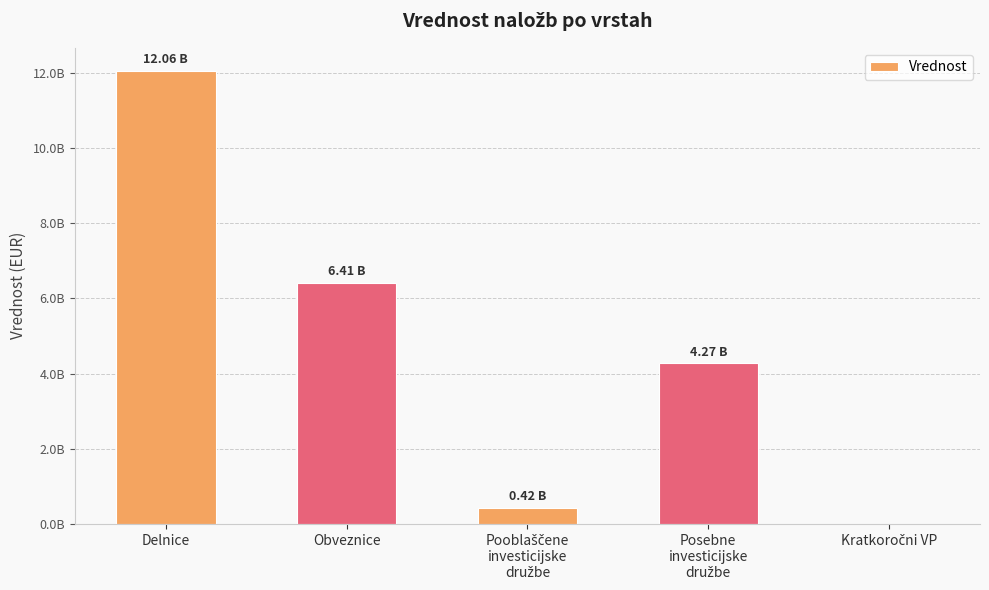

True or false: the data shows 1196389826.9 at Posebne
investicijske
družbe.

False